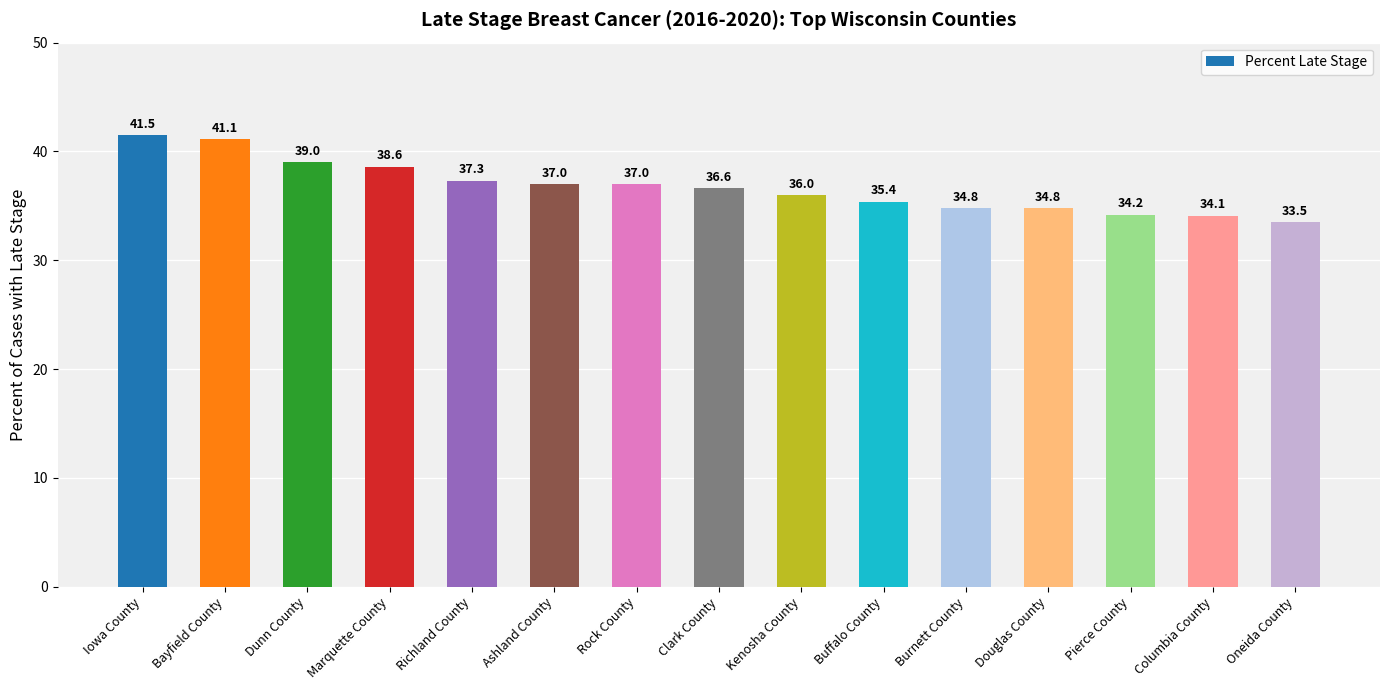

What is the ratio of the value at Oneida County to the value at Marquette County?

0.9